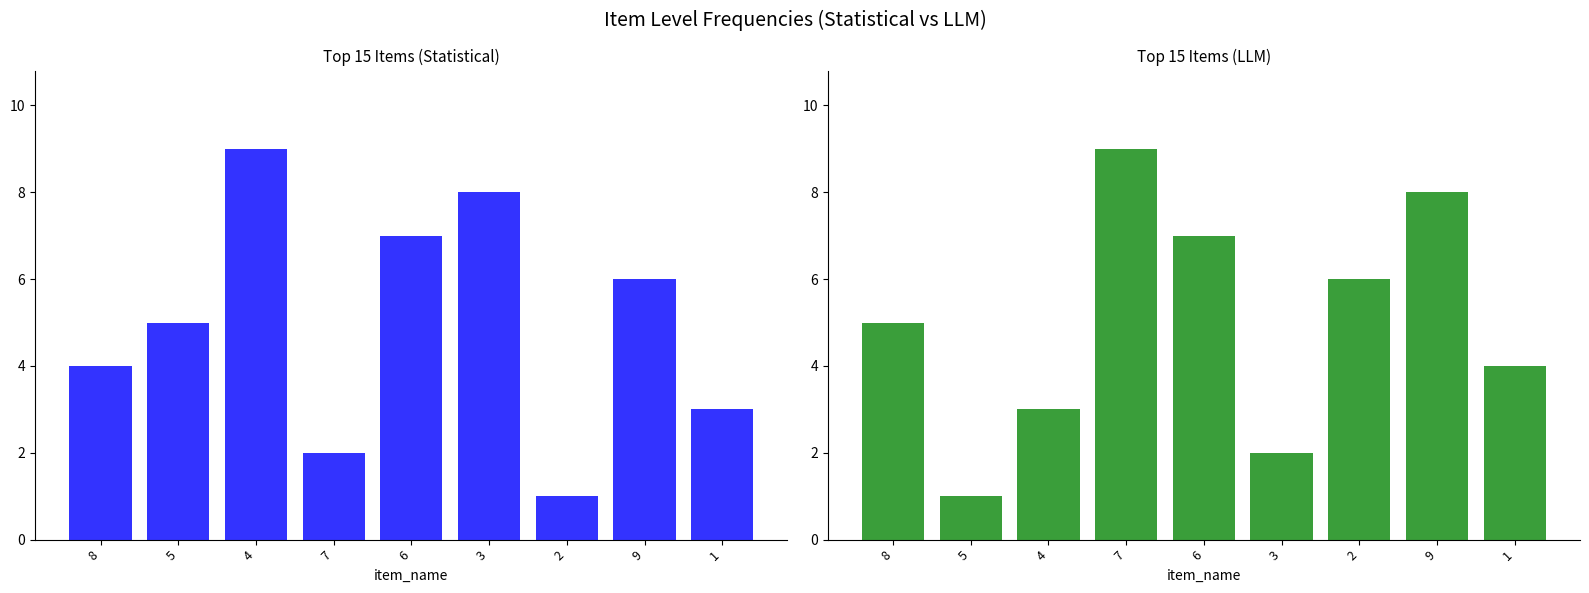

What is the minimum value for col_2?

1